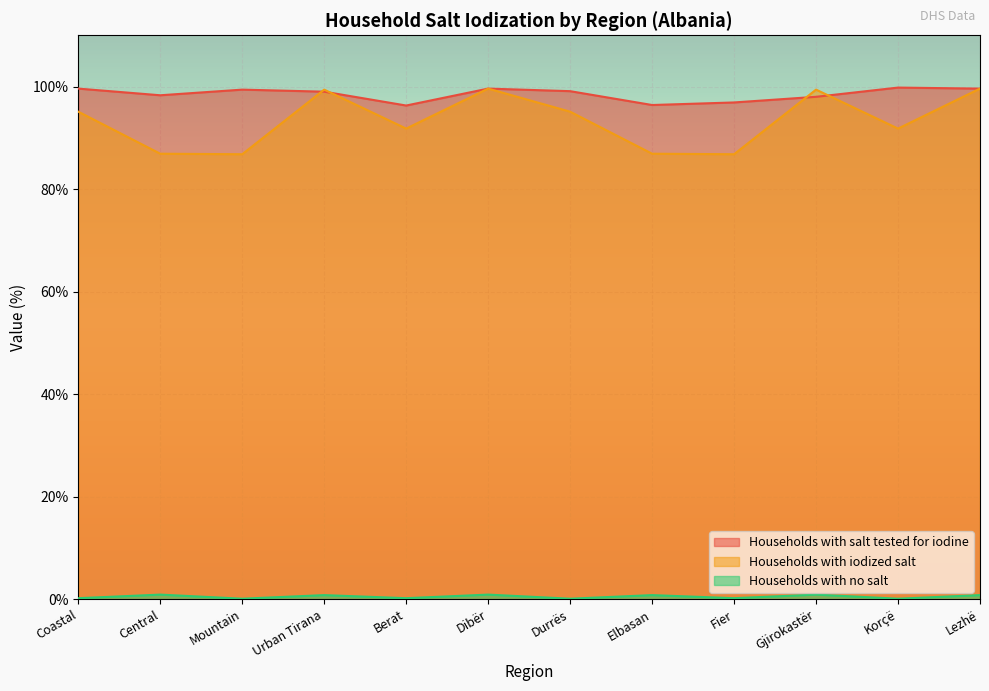

True or false: Households with iodized salt and Households with no salt intersect in this chart.

False